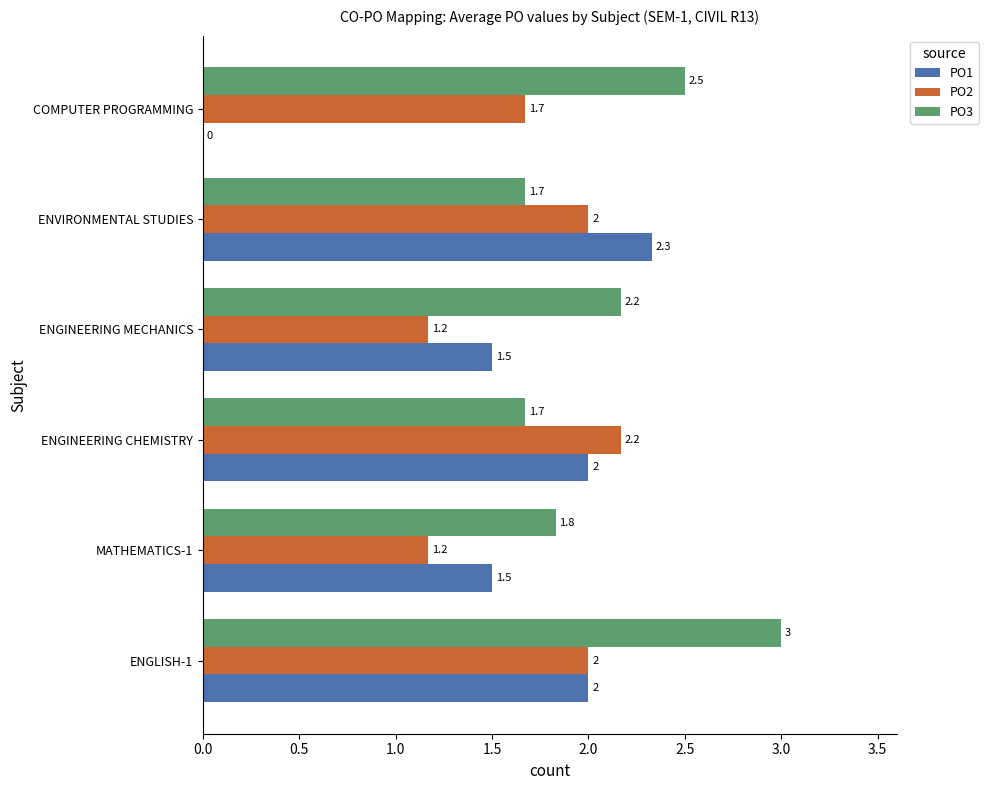

At which label is PO3 closest to 2?

MATHEMATICS-1